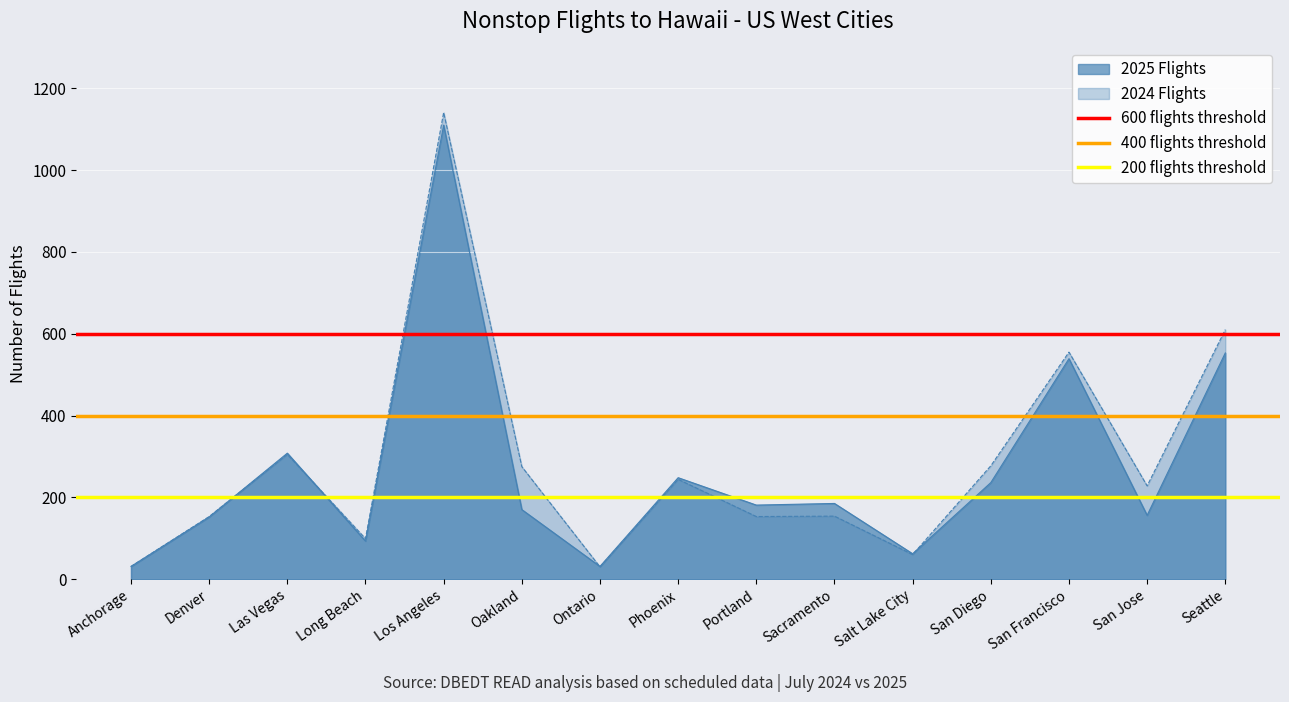

Is it true that 2025 Flights equals 730 at San Francisco?

False